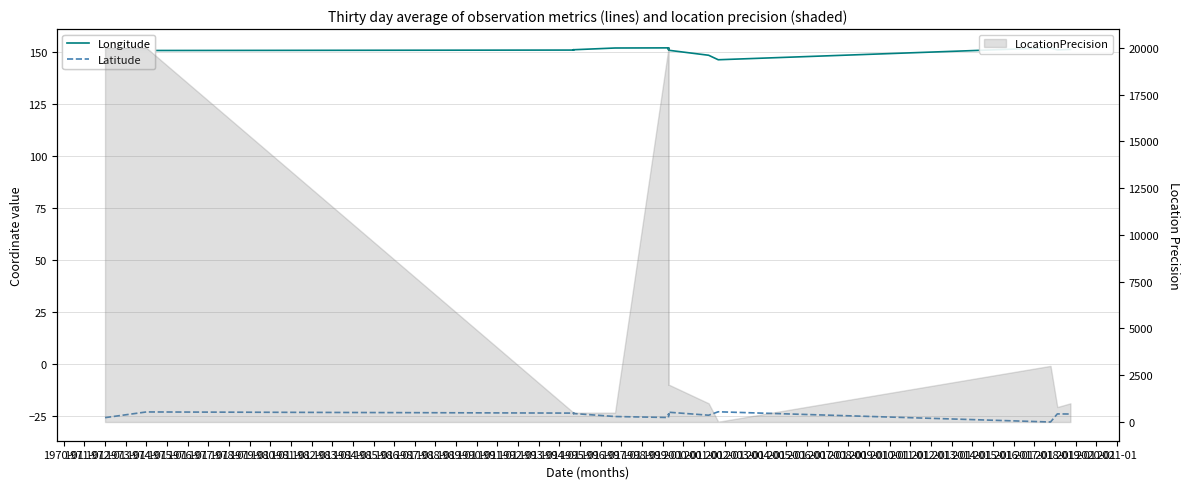

What is the sum of the Latitude values at 1987-01 and 1978-01?

-49.5